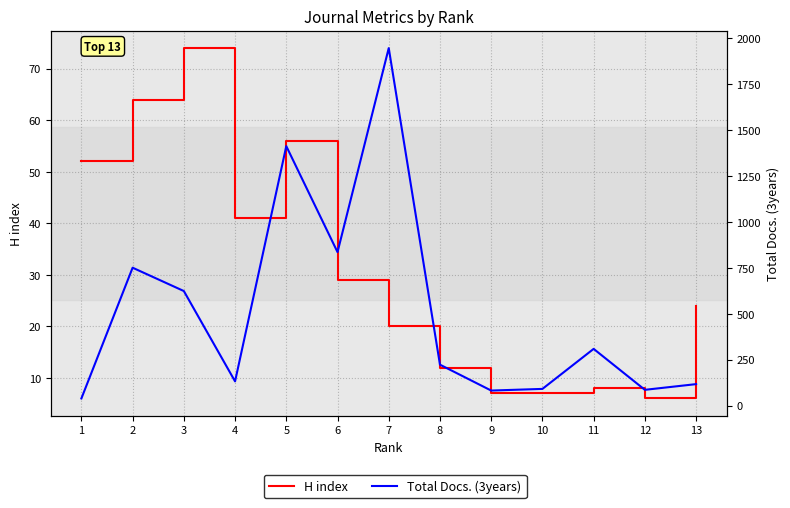

Which has a higher value, 1 or 4?

1